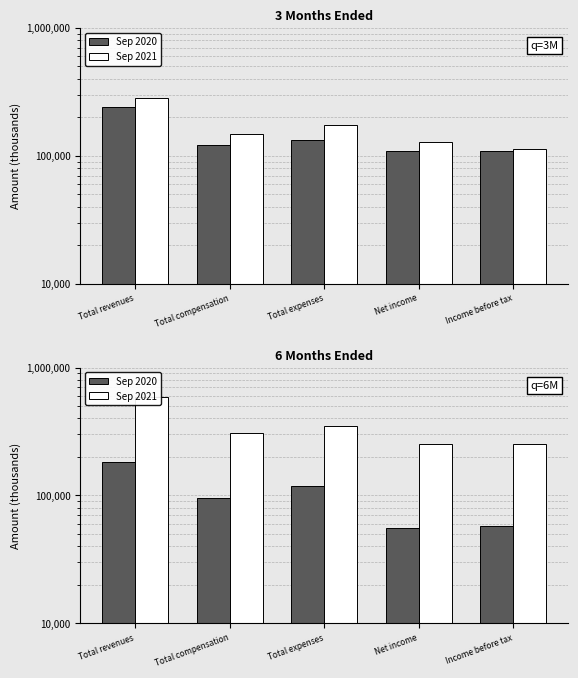

Rank the series at Total revenues from lowest to highest value.

Sep 2020, Sep 2021